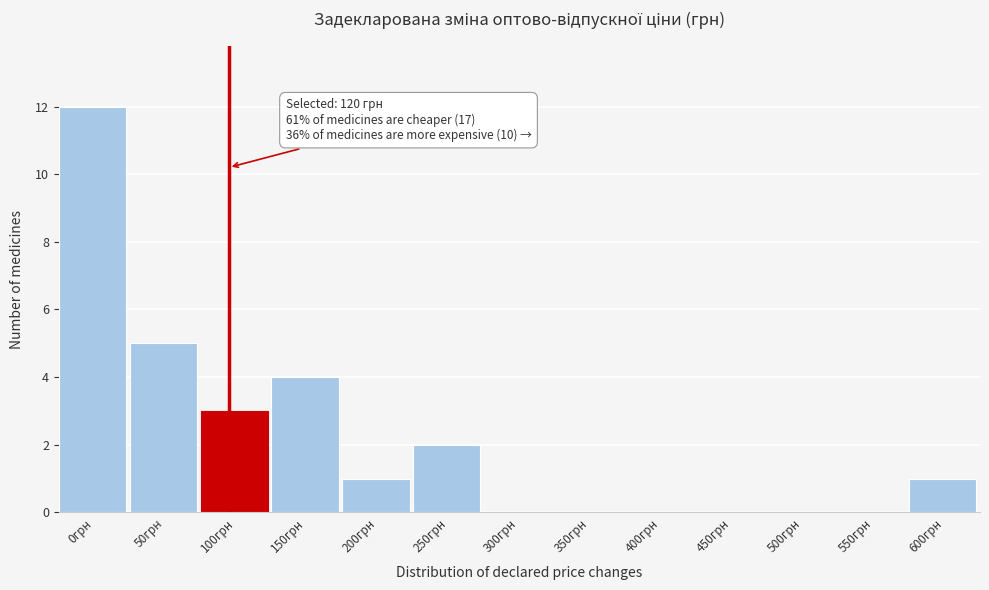

Reading left to right, transcribe all the data shown in this chart.

0грн=12	50грн=5	100грн=3	150грн=4	200грн=1	250грн=2	300грн=0	350грн=0	400грн=0	450грн=0	500грн=0	550грн=0	600грн=1